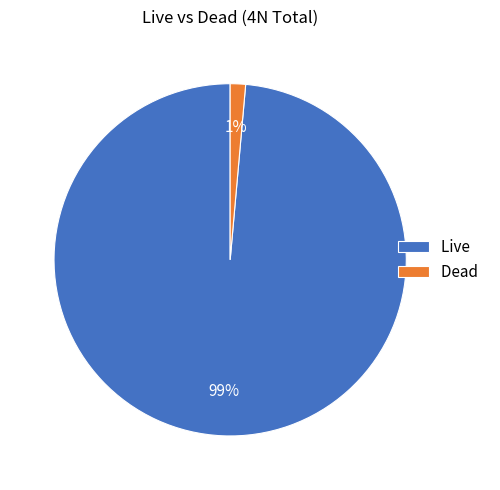

How many slices are in this pie chart?

2